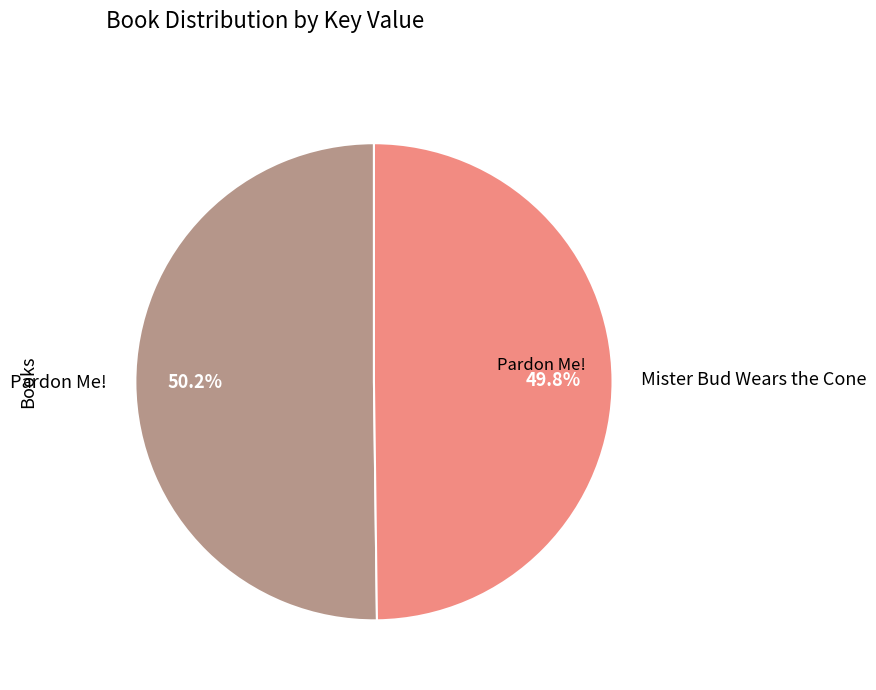

Is there a majority slice in this chart?

Yes